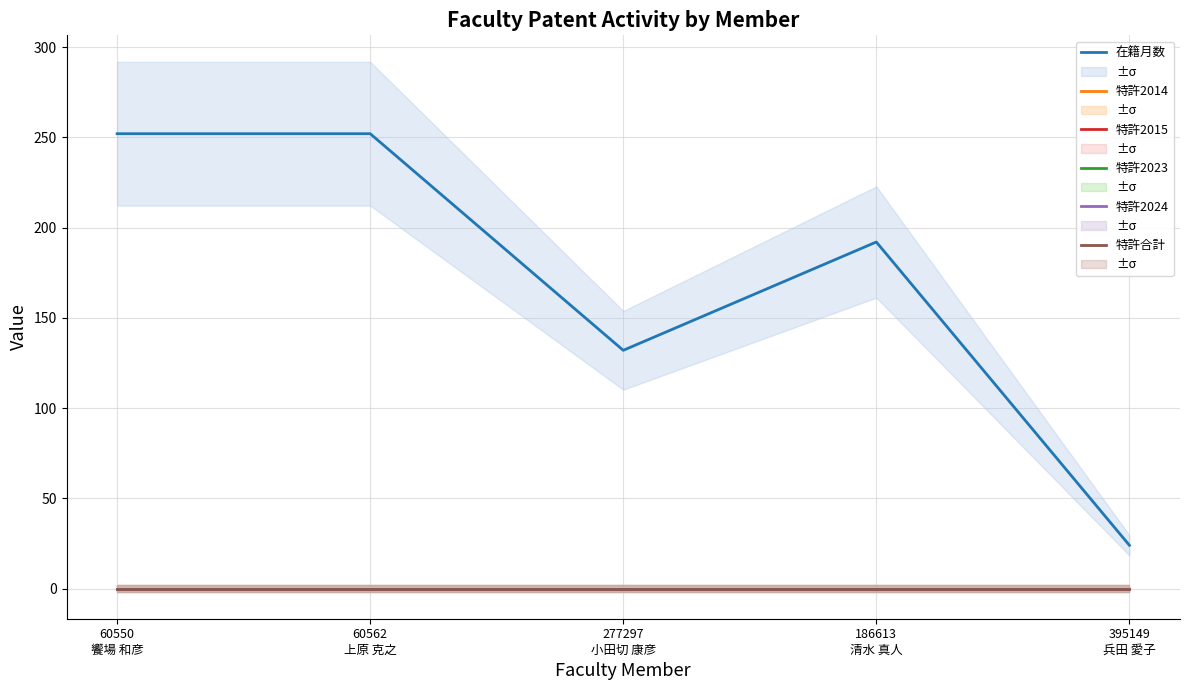

True or false: 特許2024 and 特許合計 intersect in this chart.

False